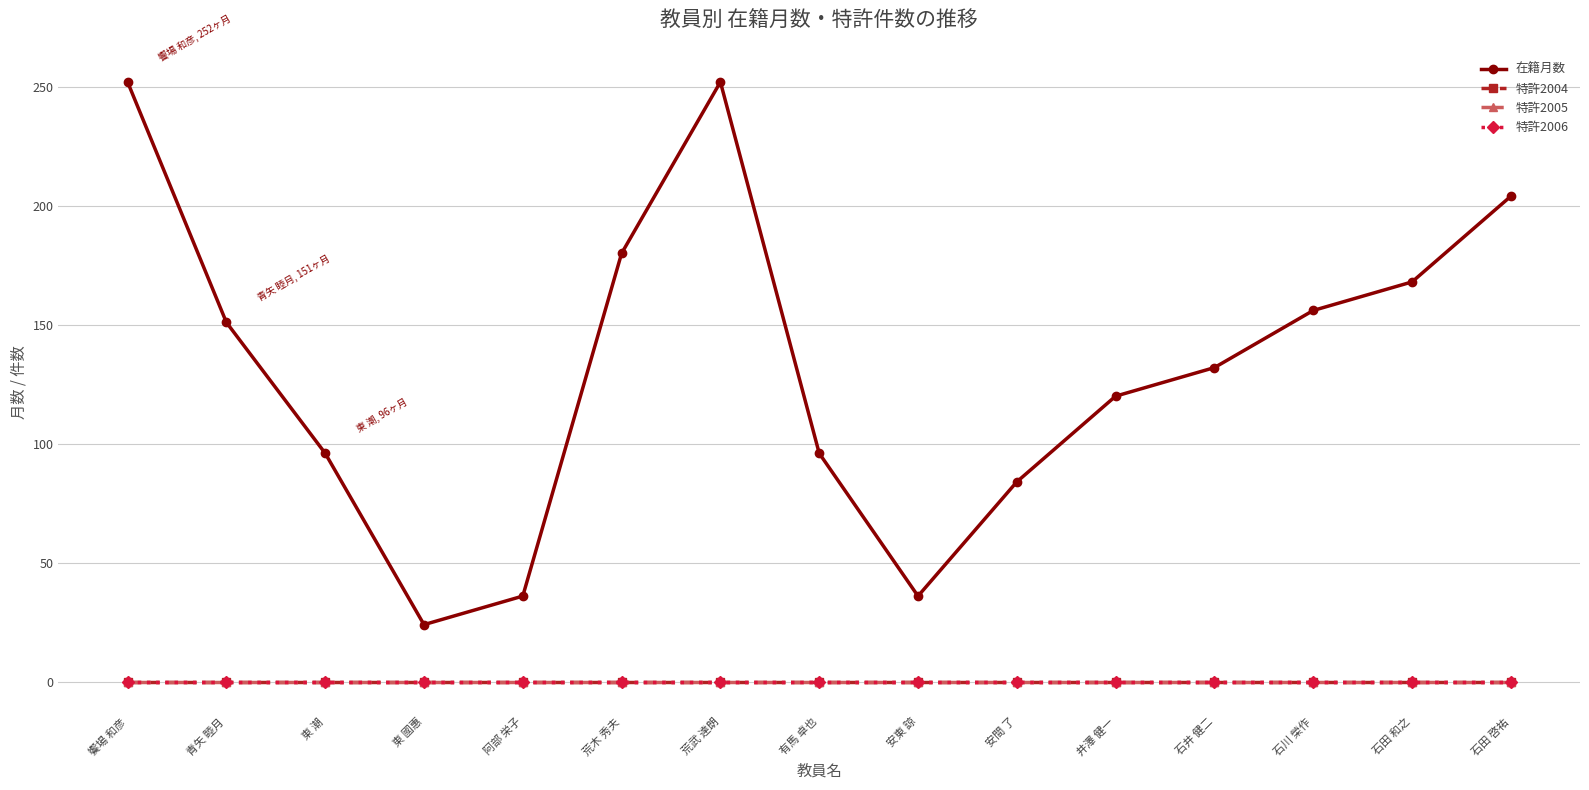

True or false: 特許2006 has more than 1 points higher than both neighbors.

False